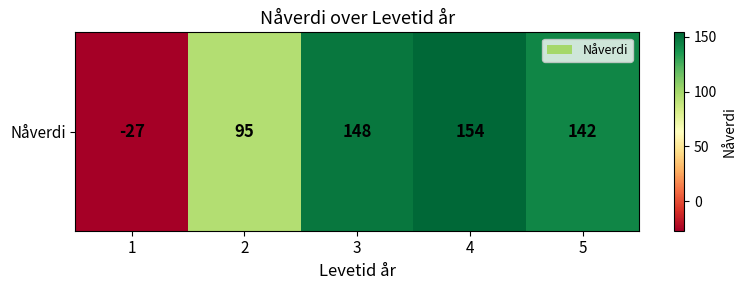

Count the number of values greater than 142.

2